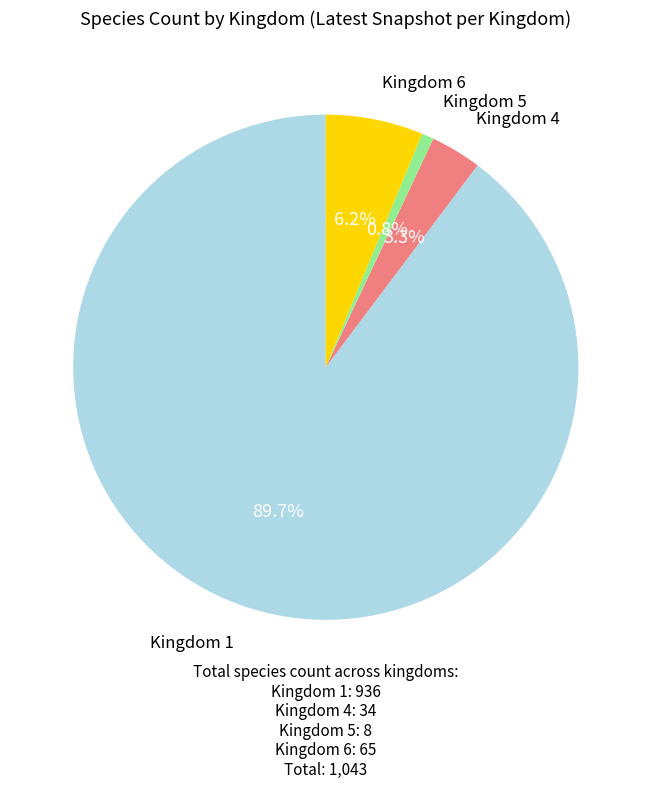

How much of the chart is everything except Kingdom 6?

93.8%